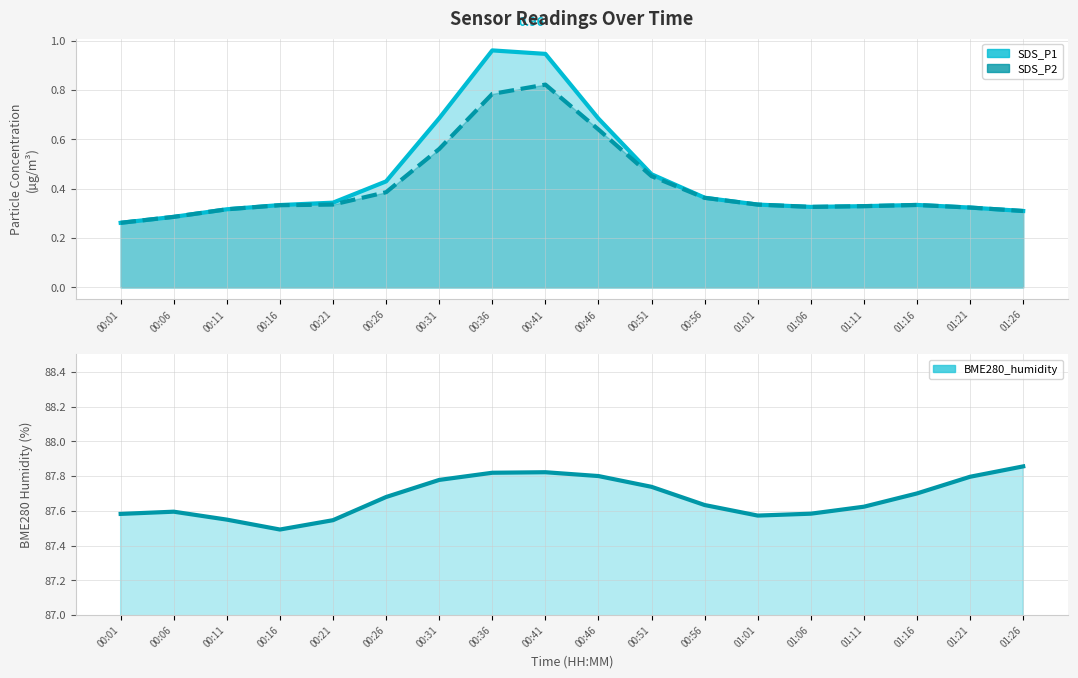

What is the total value across all series at 00:31?

89.0